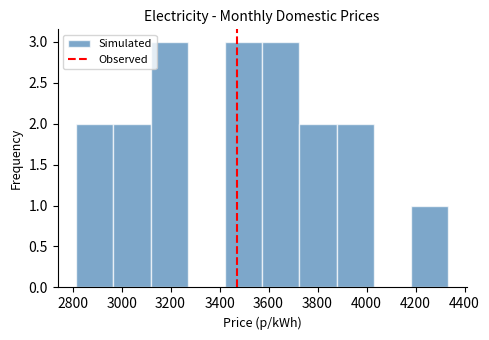

What is the height of the bar covering 2820 to 2960 on the x-axis? Neither the bar edges nor the heights are printed on the chart, so give them approximately, as read against the axes.

2